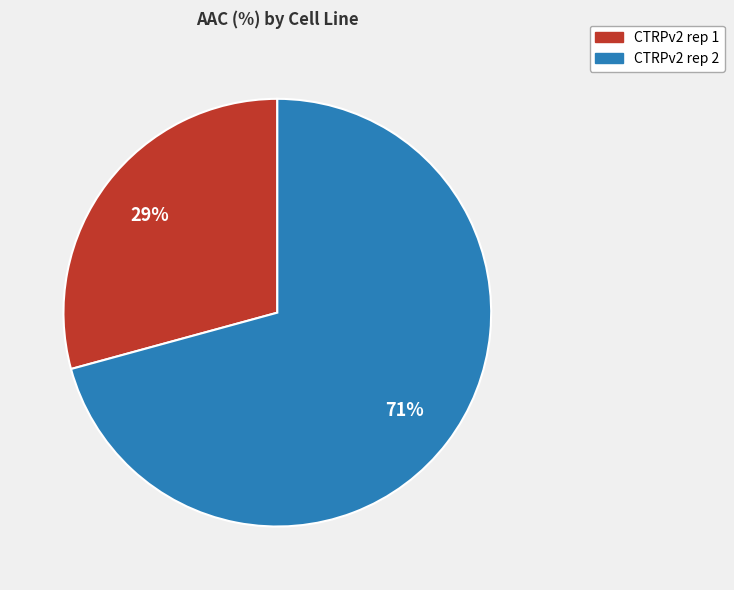

The CTRPv2 rep 2 slice represents 71% of the pie. True or false?

True